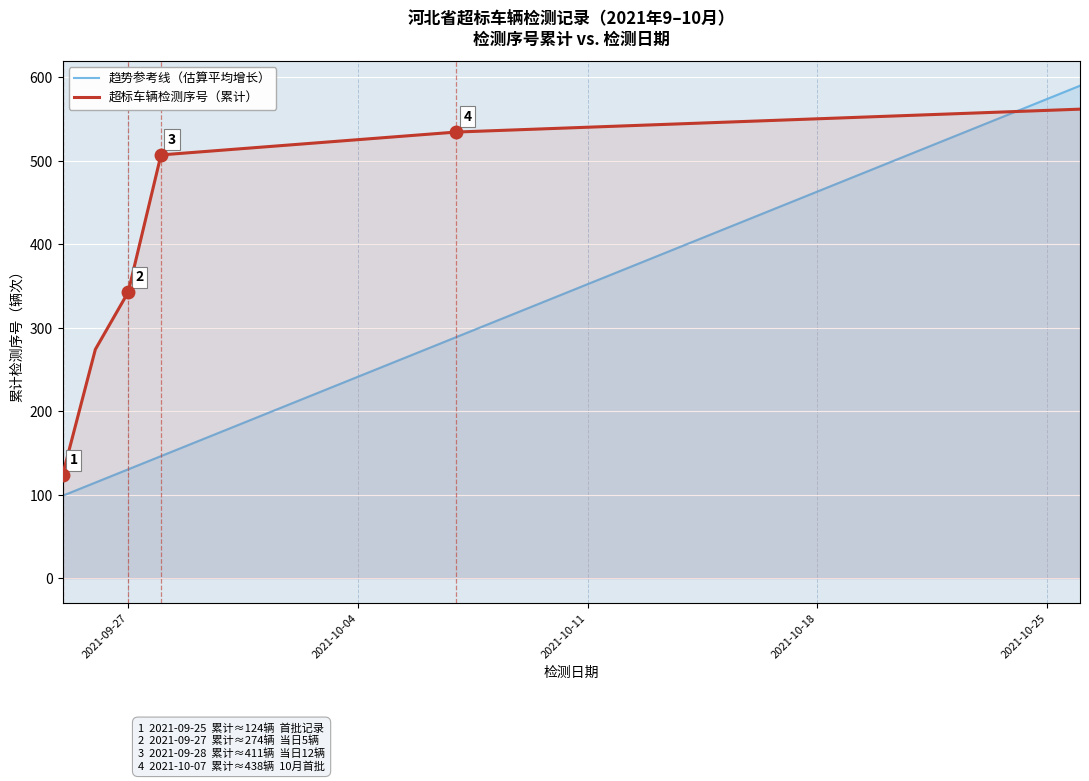

True or false: 趋势参考线（估算平均增长） and 超标车辆检测序号（累计） cross at least once.

True